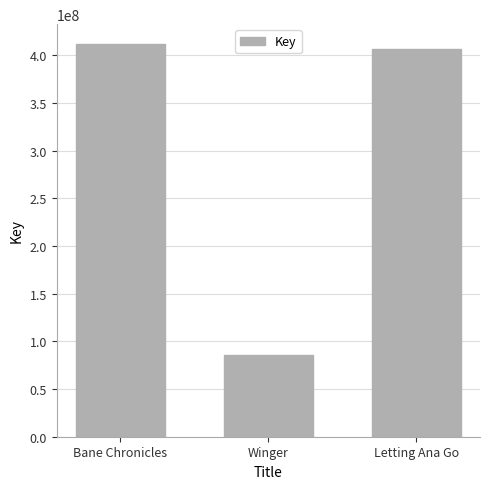

Rank the categories by value from highest to lowest.

Bane Chronicles, Letting Ana Go, Winger